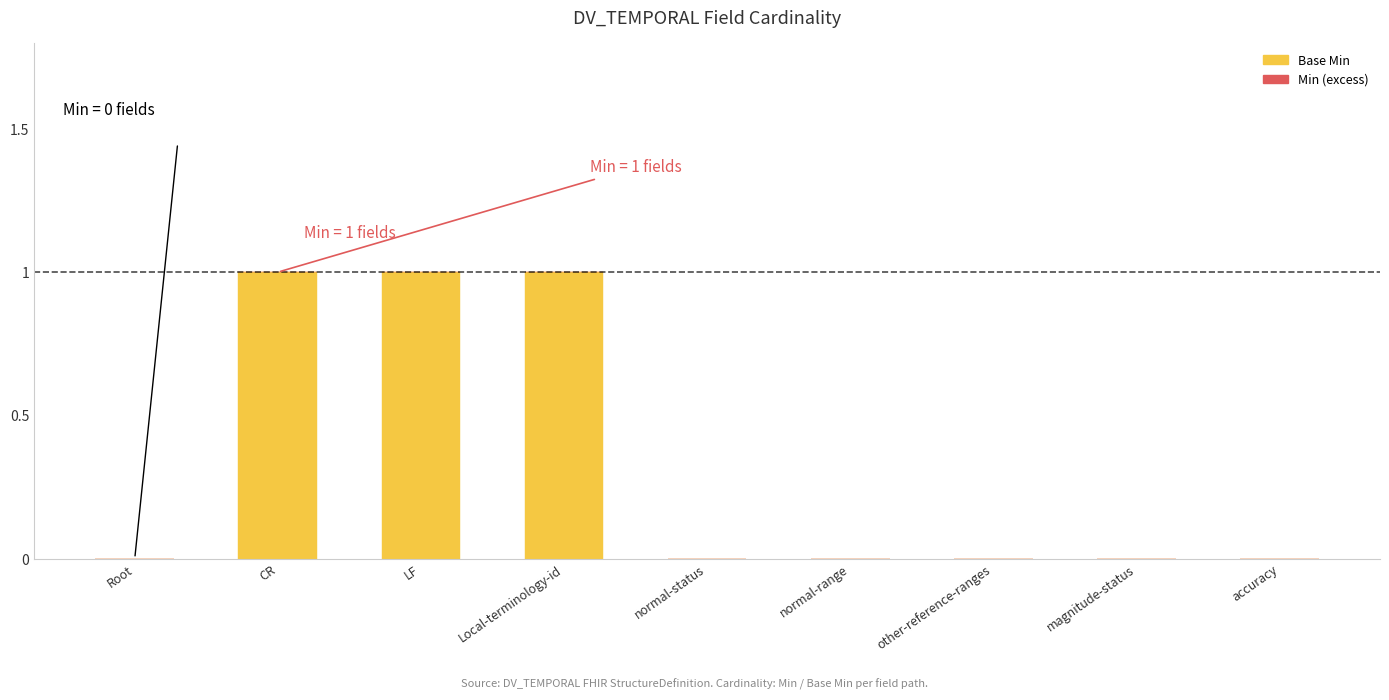

The value at CR is 2. True or false?

False